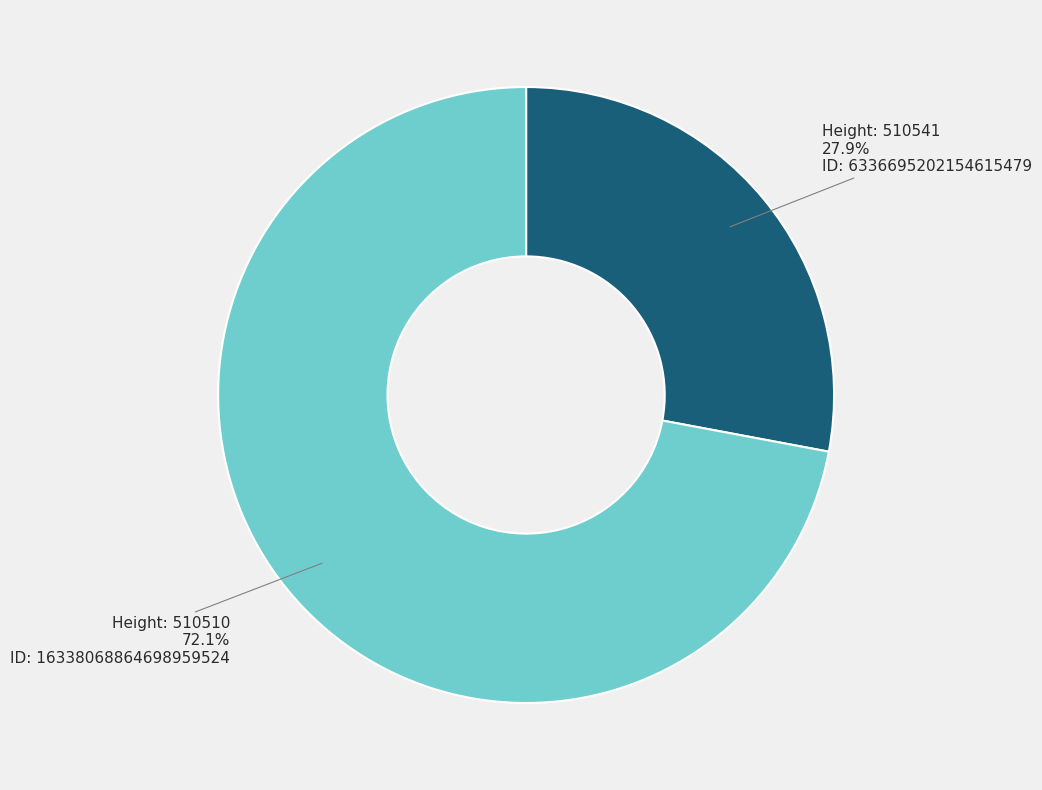

Does any single category account for the majority?

Yes